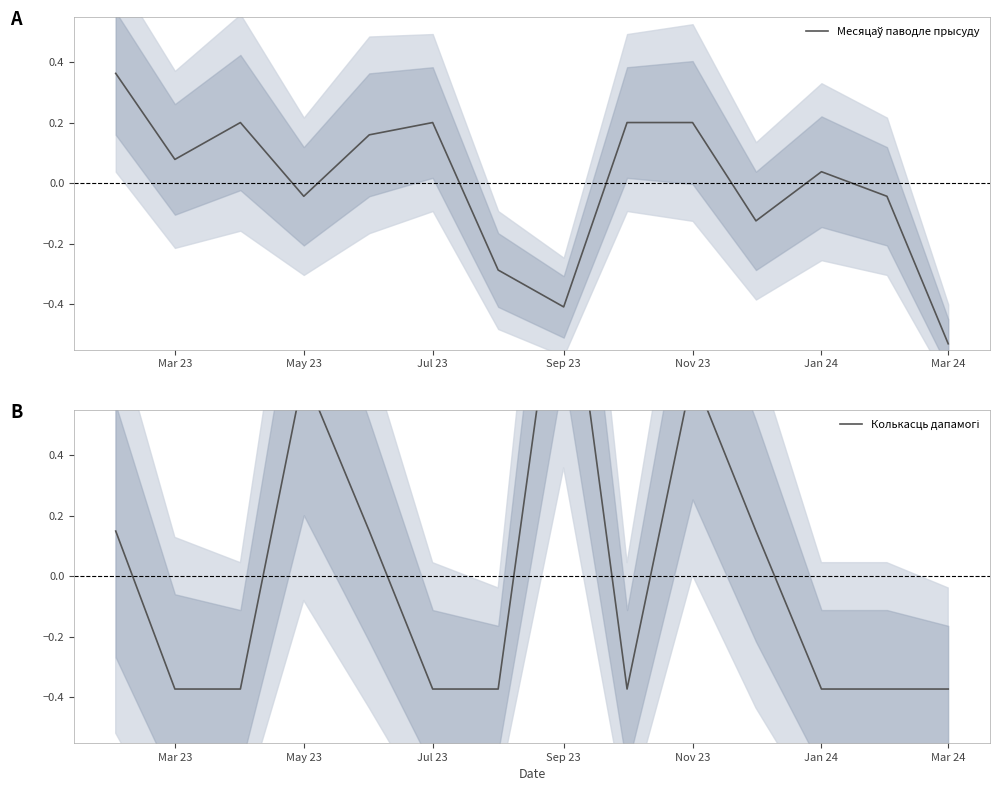

True or false: Месяцаў паводле прысуду and Колькасць дапамогі cross at least once.

True